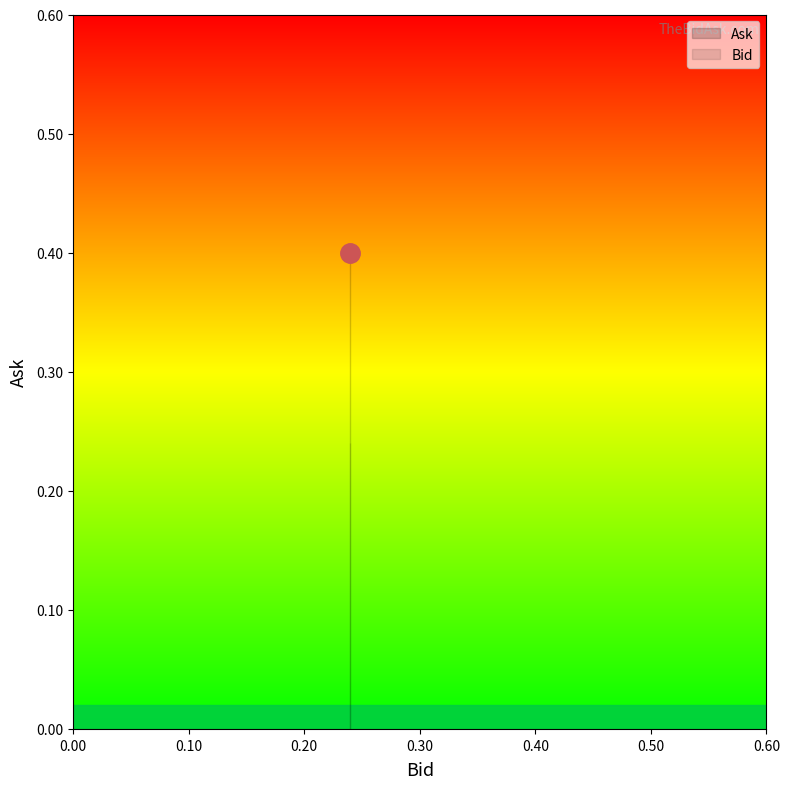

What is the lowest value of the Bid series?

0.2